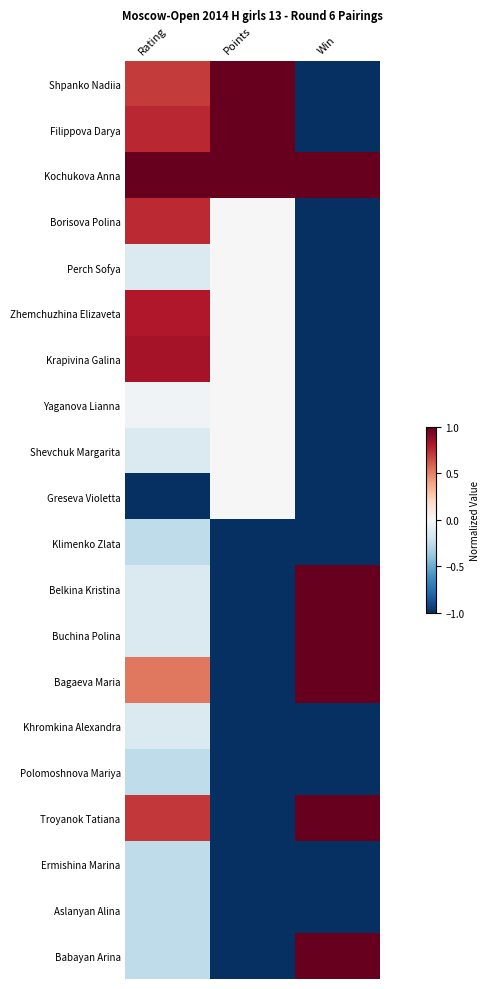

At Points, list the series in order from largest to smallest.

Shpanko Nadiia, Filippova Darya, Kochukova Anna, Borisova Polina, Perch Sofya, Zhemchuzhina Elizaveta, Krapivina Galina, Yaganova Lianna, Shevchuk Margarita, Greseva Violetta, Klimenko Zlata, Belkina Kristina, Buchina Polina, Bagaeva Maria, Khromkina Alexandra, Polomoshnova Mariya, Troyanok Tatiana, Ermishina Marina, Aslanyan Alina, Babayan Arina